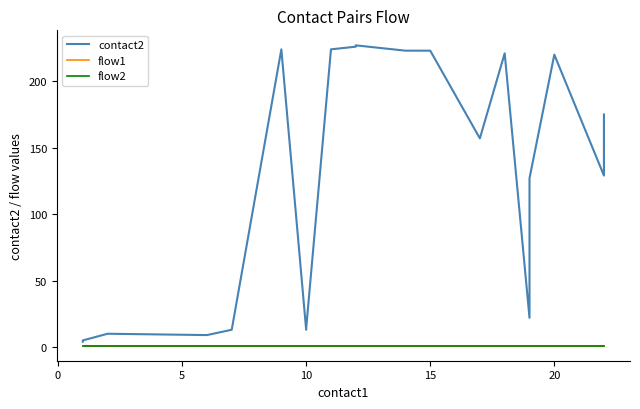

What is the lowest value of the flow2 series?

1